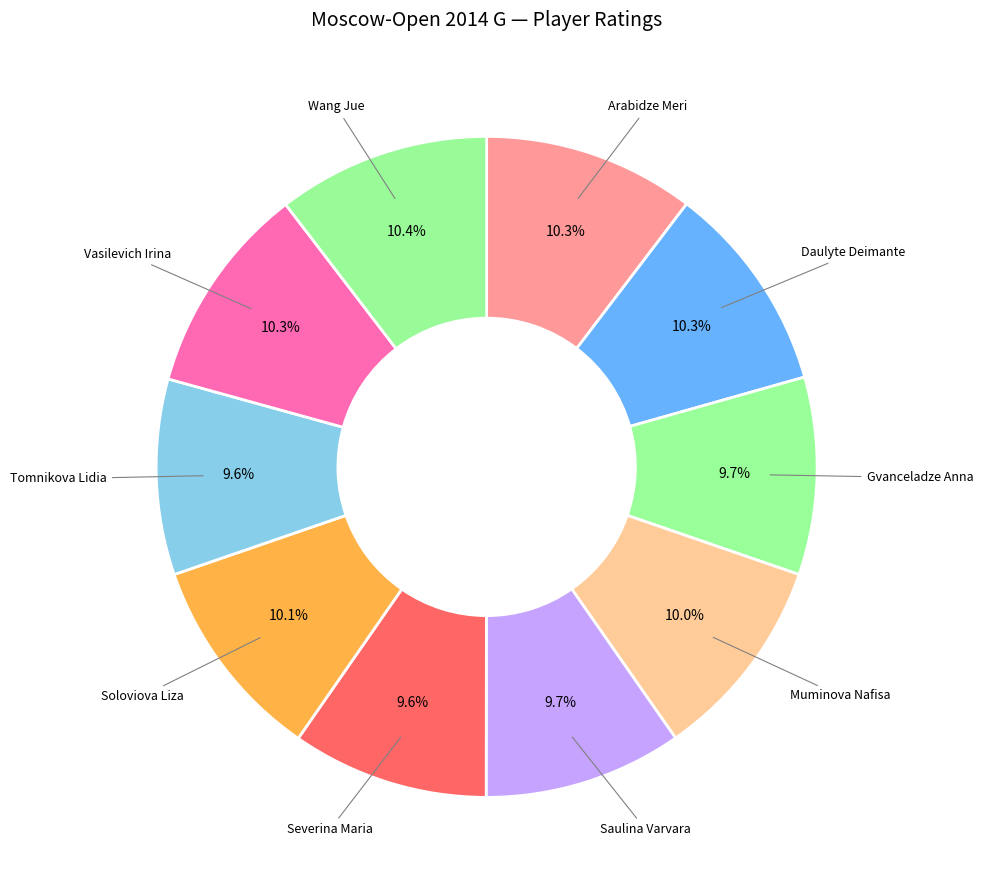

How many segments does this pie chart have?

10